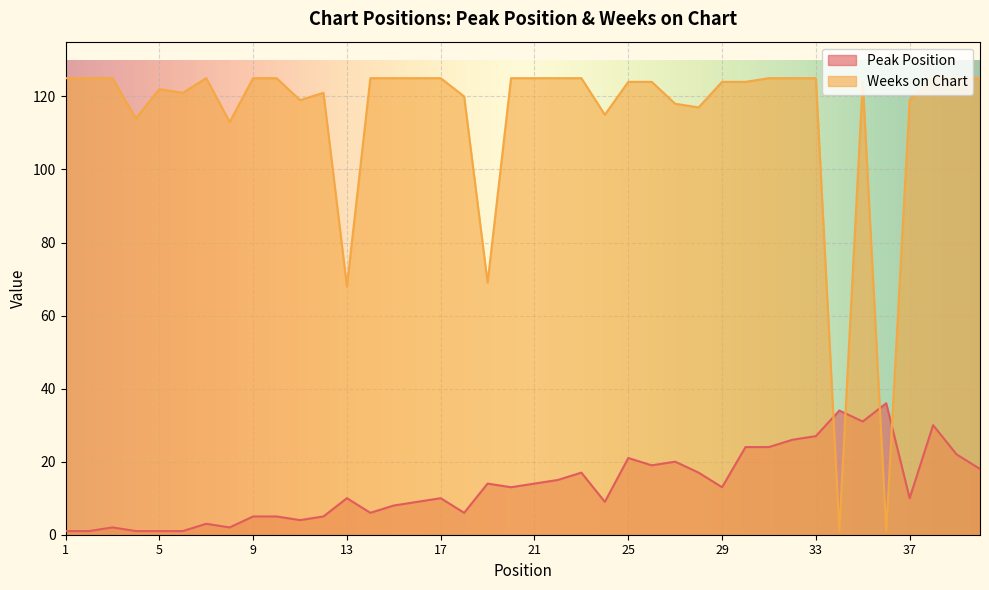

In Peak Position, how many points are higher than both neighbors (excluding endpoints)?

11